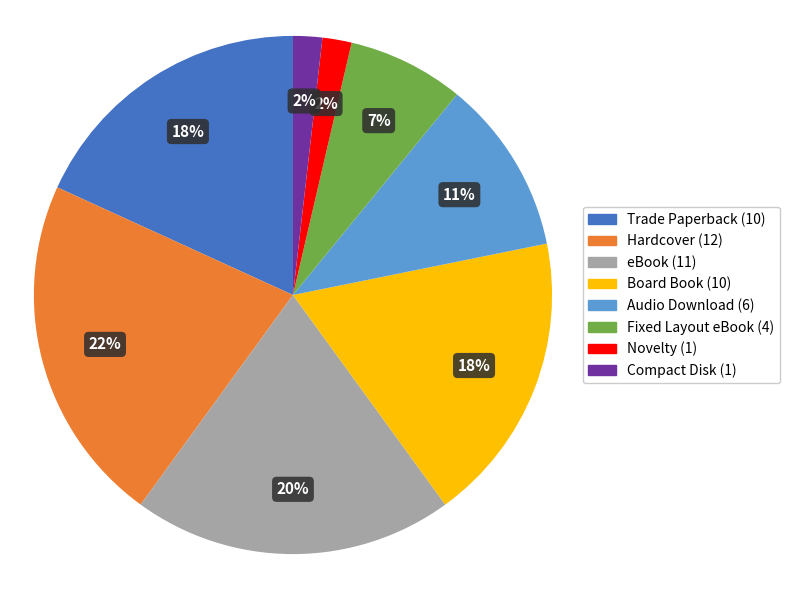

To the nearest percent, what portion does Novelty represent?

2%